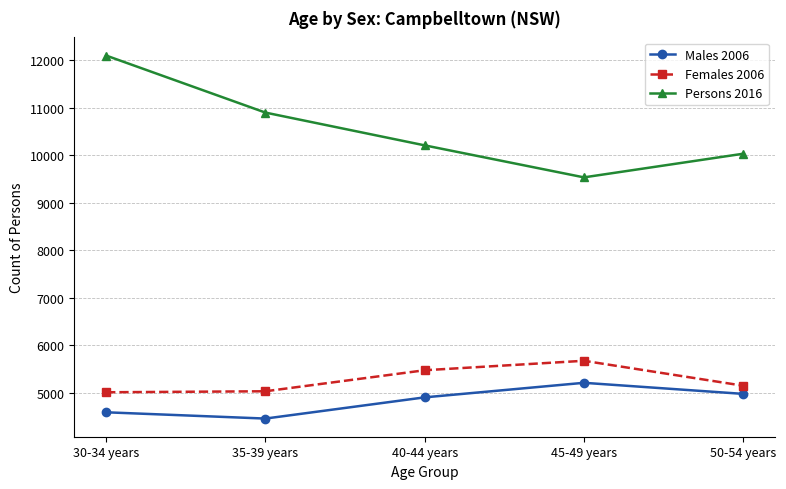

What is the label of the 2nd point from the left?

35-39 years